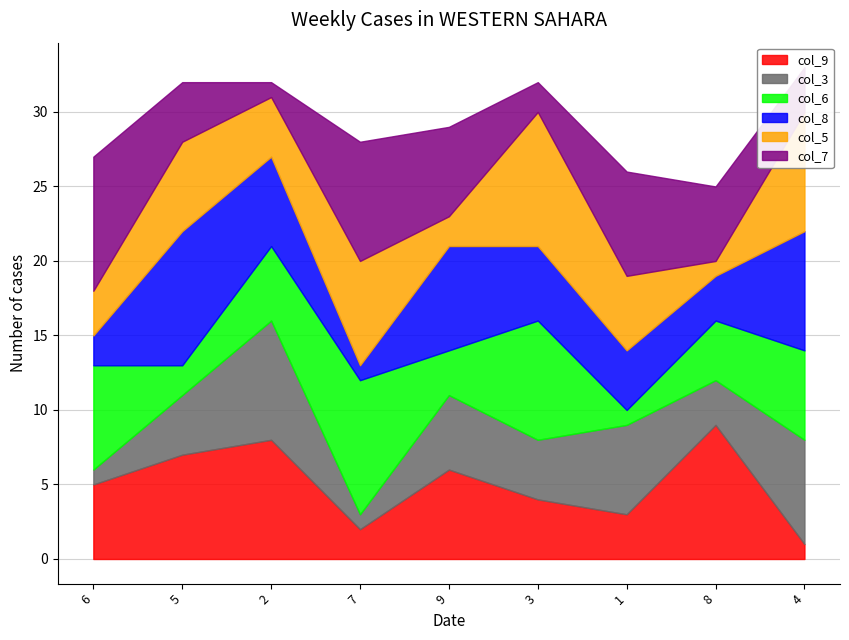

Between 6 and 5, which is larger?

5